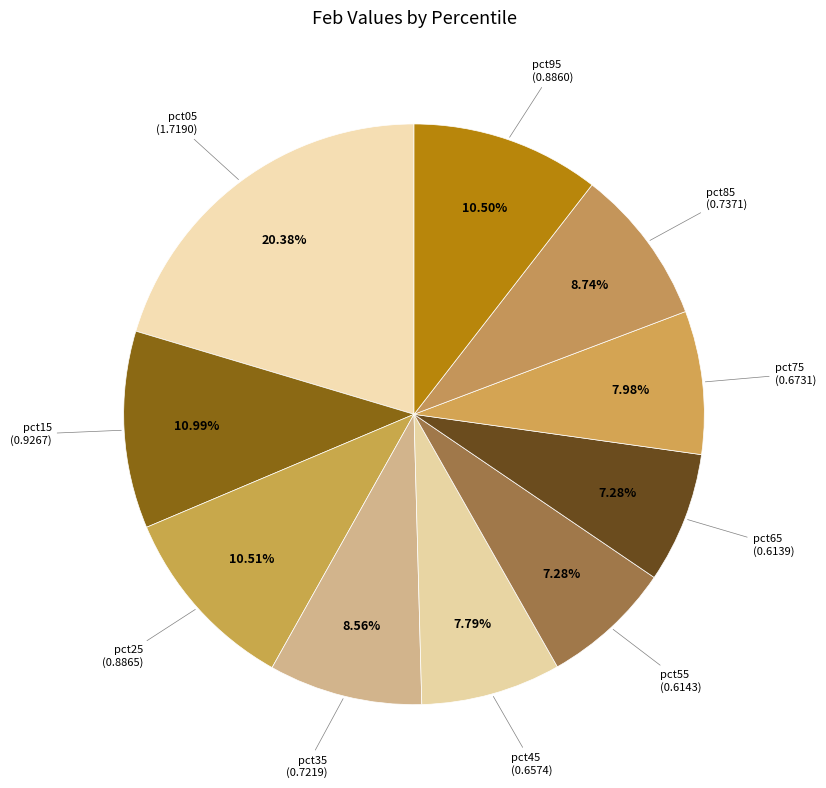

Between pct15 and pct45, which is larger?

pct15